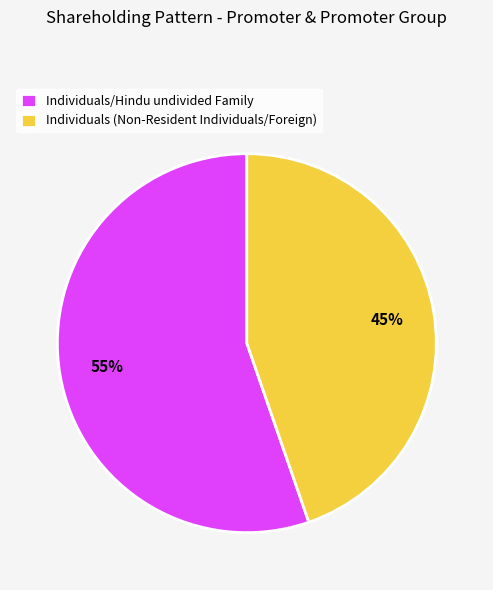

Does any single category account for the majority?

Yes